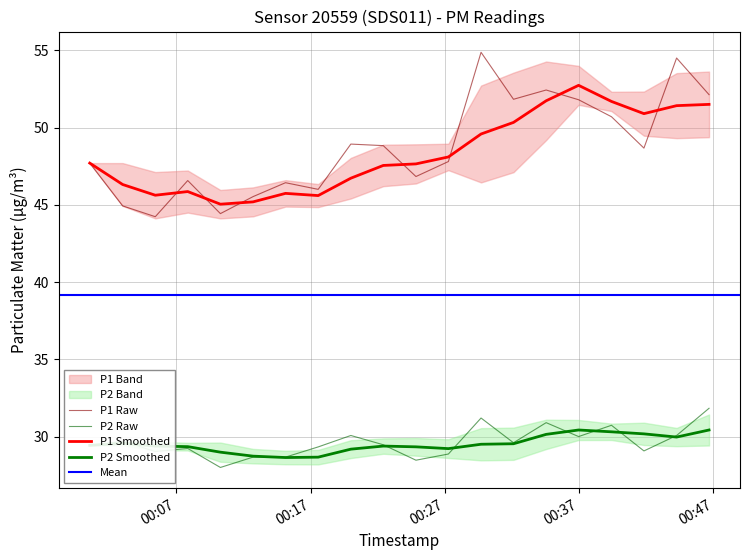

True or false: P2 and P1 intersect in this chart.

False